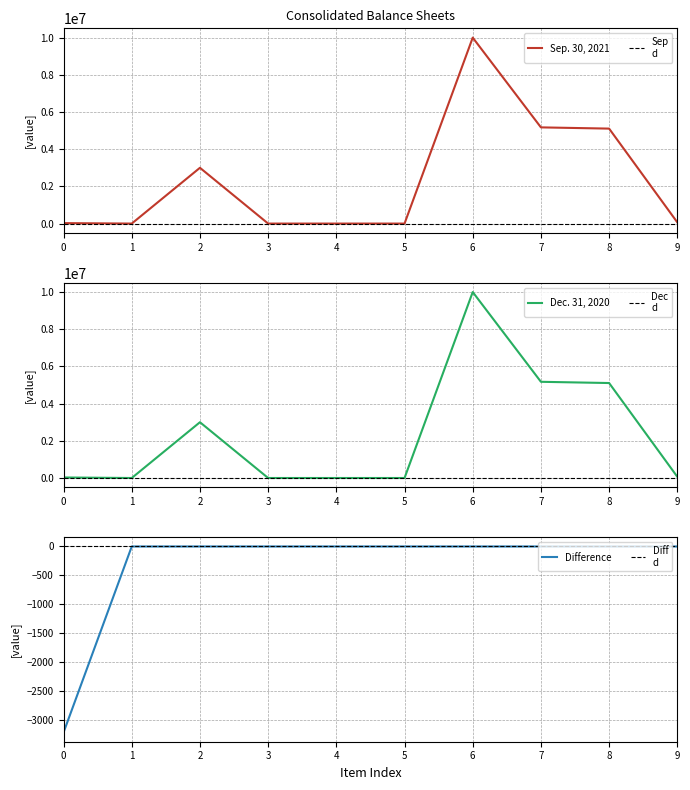

What is the average value of the Dec. 31, 2020 series?

2337475